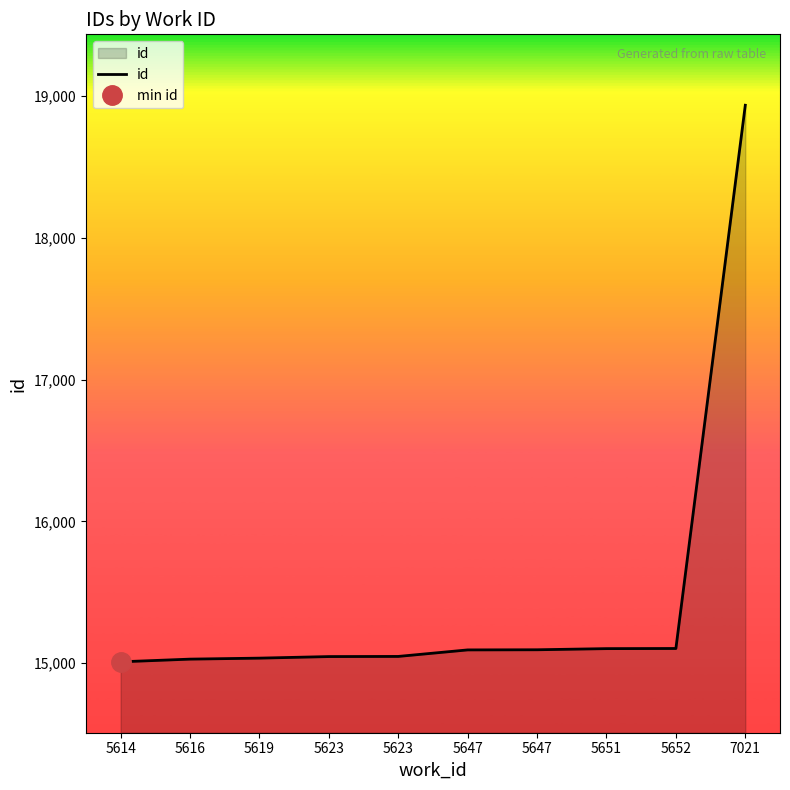

The value at 5651 is 15103. True or false?

True